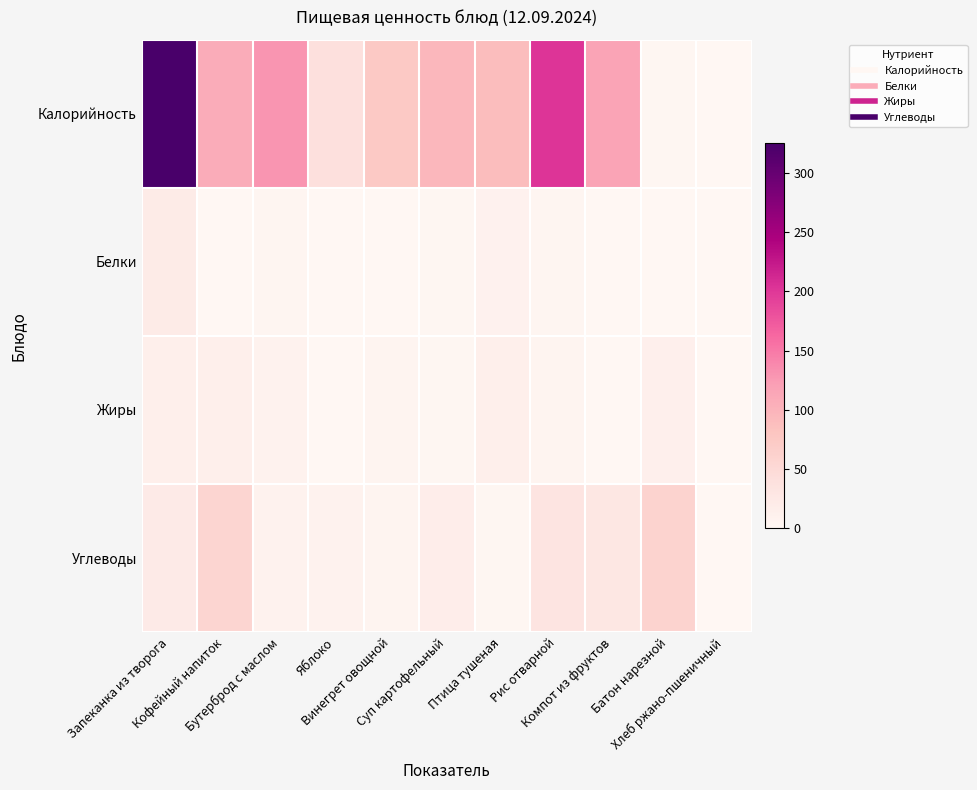

Reading left to right, what are all the values shown in this chart?

Калорийность: Запеканка из творога=325.0	Кофейный напиток=106.7	Бутерброд с маслом=129.0	Яблоко=40.0	Винегрет овощной=74.0	Суп картофельный=96.0	Птица тушеная=89.0	Рис отварной=203.0	Компот из фруктов=115.6	Батон нарезной=2.2	Хлеб ржано-пшеничный=0.0
Белки: Запеканка из творога=21.4	Кофейный напиток=0.0	Бутерброд с маслом=2.6	Яблоко=0.3	Винегрет овощной=0.8	Суп картофельный=2.3	Птица тушеная=10.0	Рис отварной=3.7	Компот из фруктов=0.2	Батон нарезной=0.2	Хлеб ржано-пшеничный=0.0
Жиры: Запеканка из творога=15.1	Кофейный напиток=14.5	Бутерброд с маслом=8.0	Яблоко=0.0	Винегрет овощной=6.1	Суп картофельный=2.0	Птица тушеная=14.6	Рис отварной=6.3	Компот из фруктов=0.0	Батон нарезной=12.8	Хлеб ржано-пшеничный=0.0
Углеводы: Запеканка из творога=22.5	Кофейный напиток=56.0	Бутерброд с маслом=7.8	Яблоко=8.6	Винегрет овощной=4.0	Суп картофельный=16.8	Птица тушеная=2.1	Рис отварной=32.8	Компот из фруктов=28.1	Батон нарезной=60.0	Хлеб ржано-пшеничный=0.0